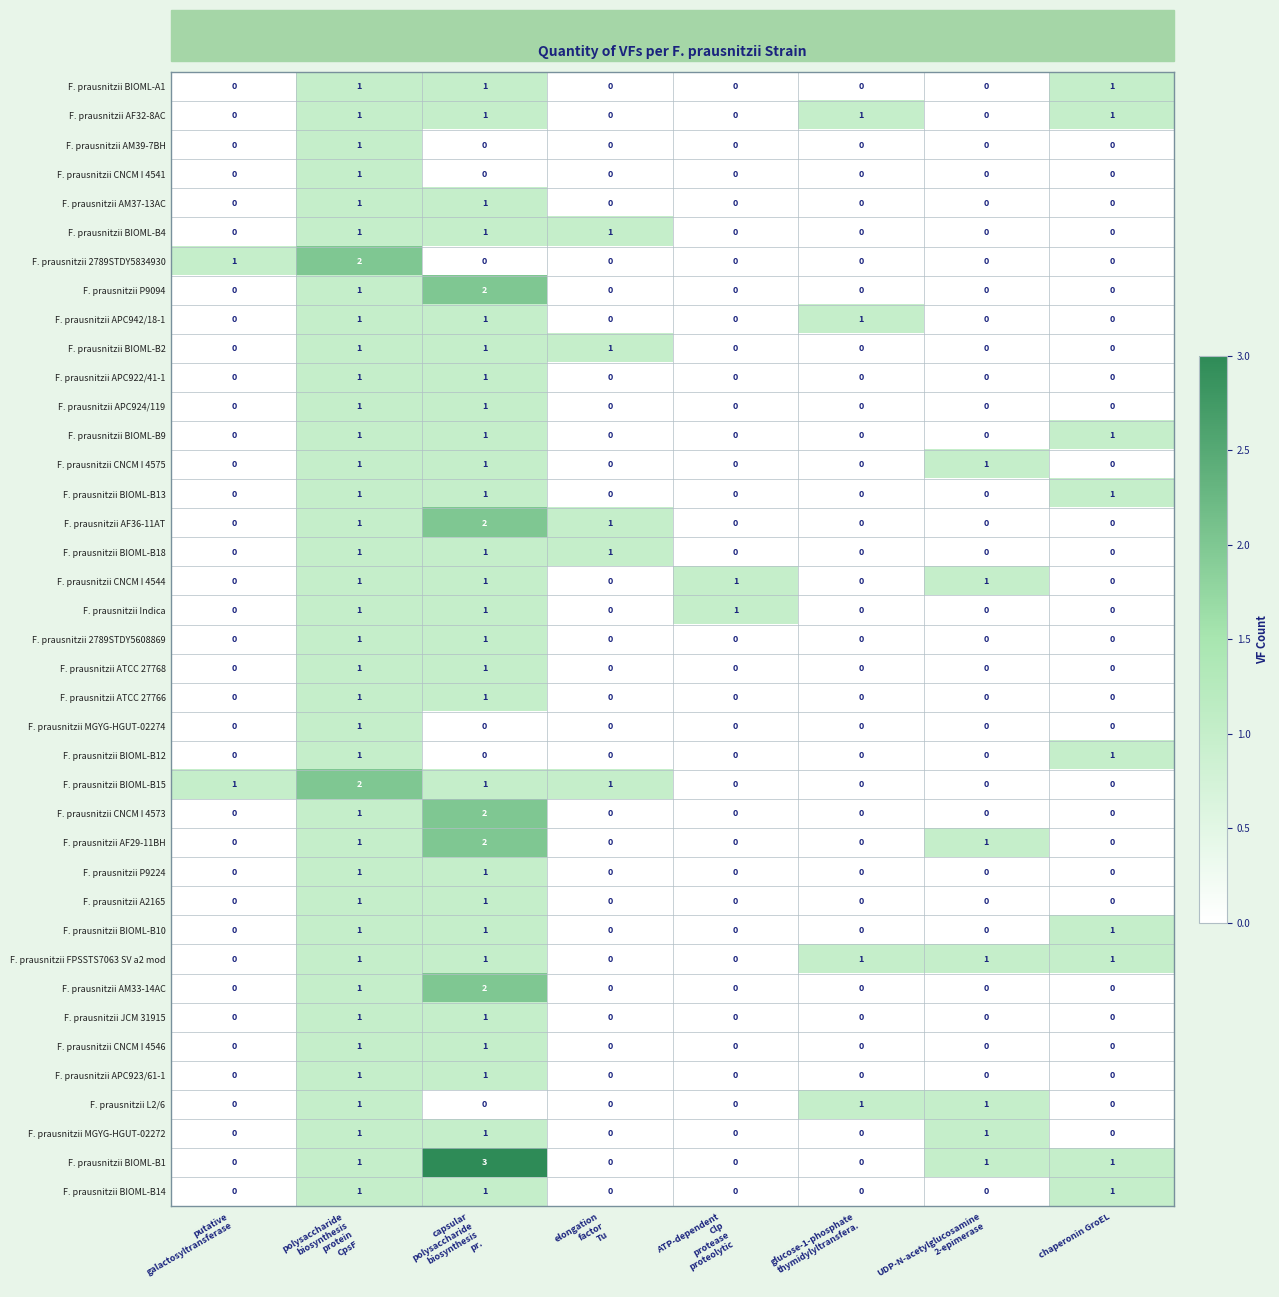

At how many categories does at least one series exceed 0?

8